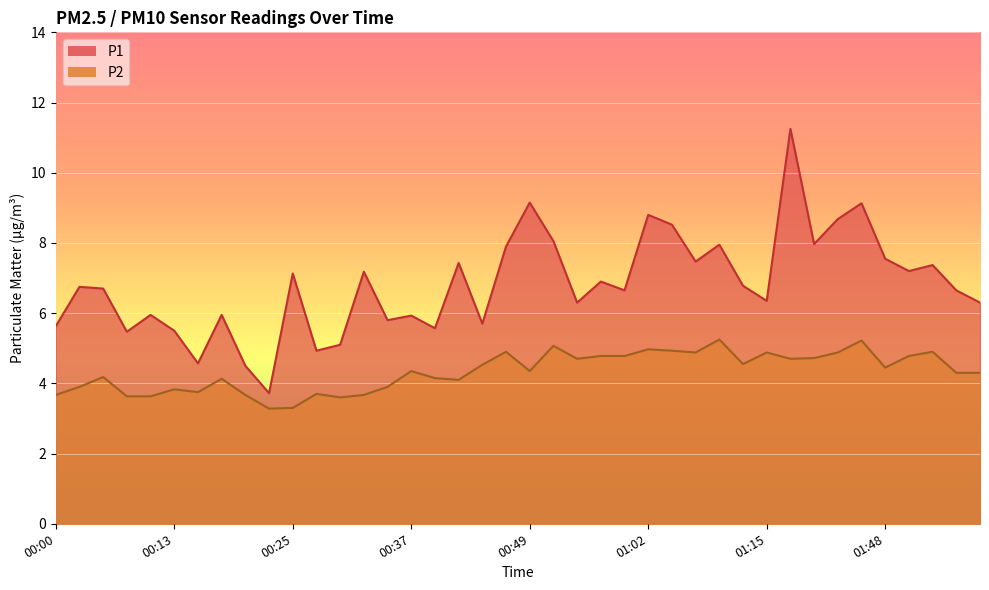

Is it true that P1 equals 7.9 at 00:47?

True